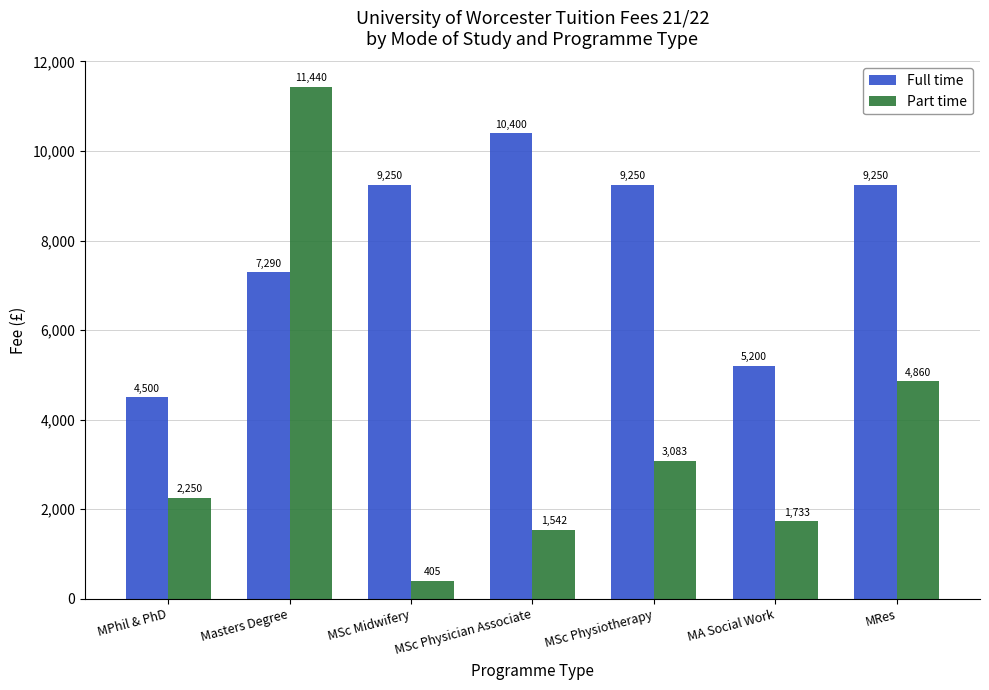

Which series has the largest total across all categories?

Full time